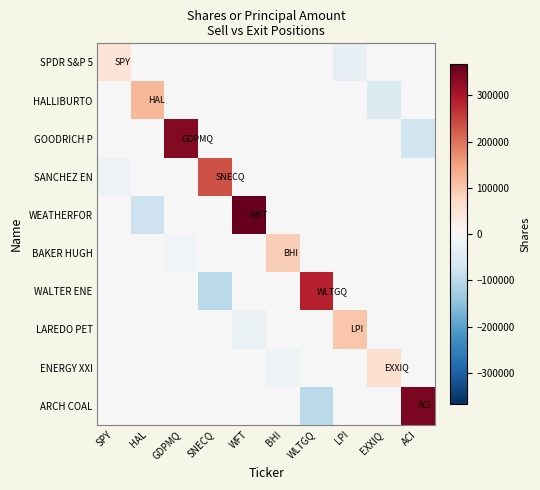

At which category does the chart reach its peak across all series?

WFT